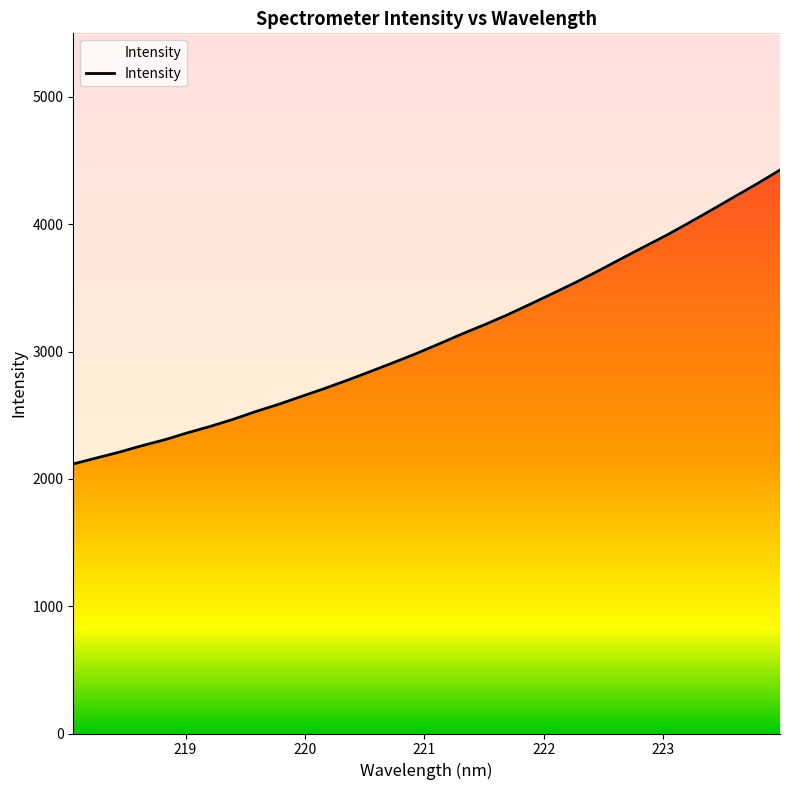

What is the change in value from 218.8244 to 221.6902?

+978.7